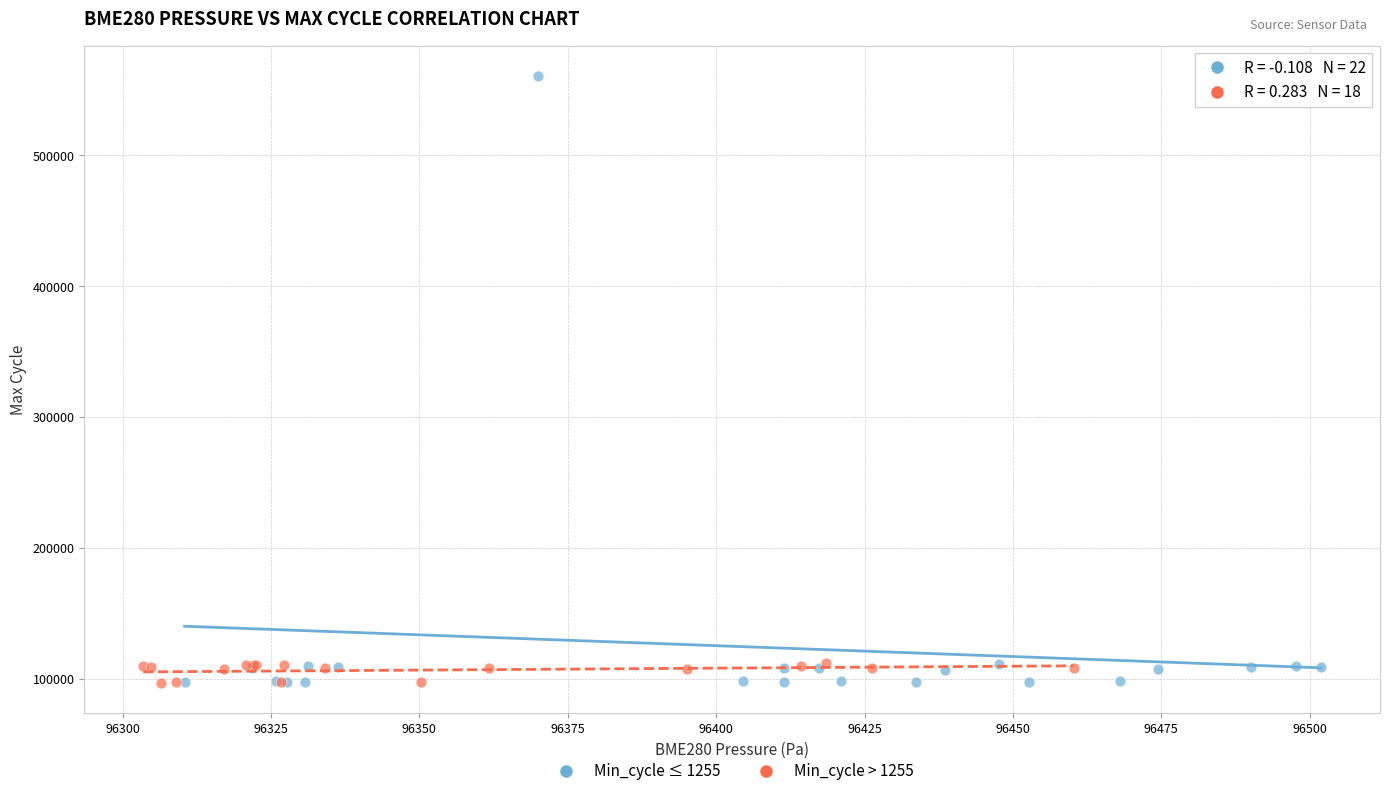

Which series reaches the maximum Y coordinate?

Min_cycle ≤ 1255